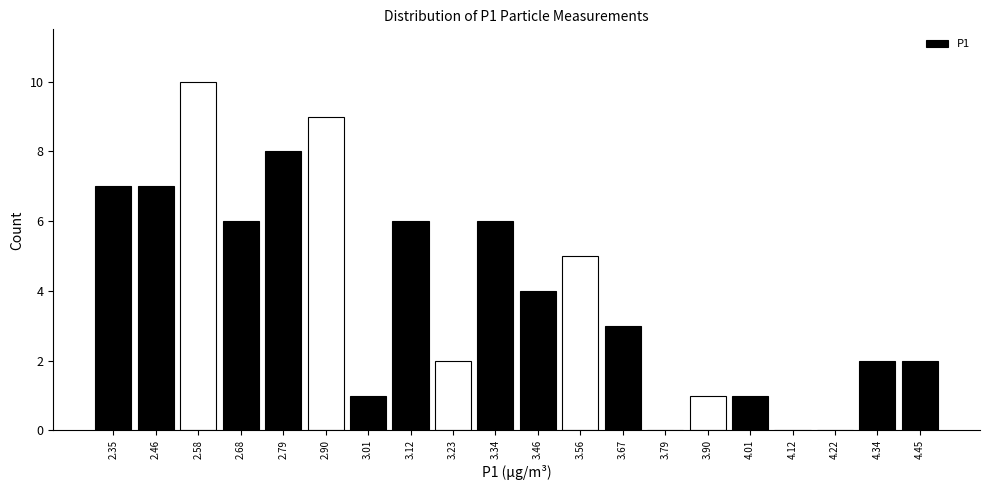

Over which range of the x-axis is the bar tallest?

2.52 to 2.63